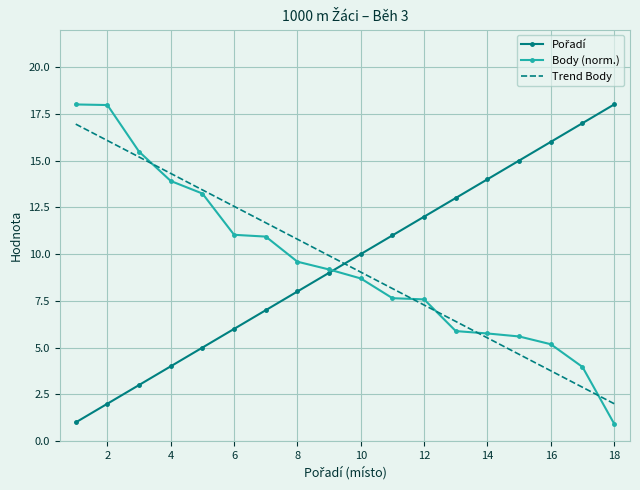

What is the minimum value for Trend Body?

2.0